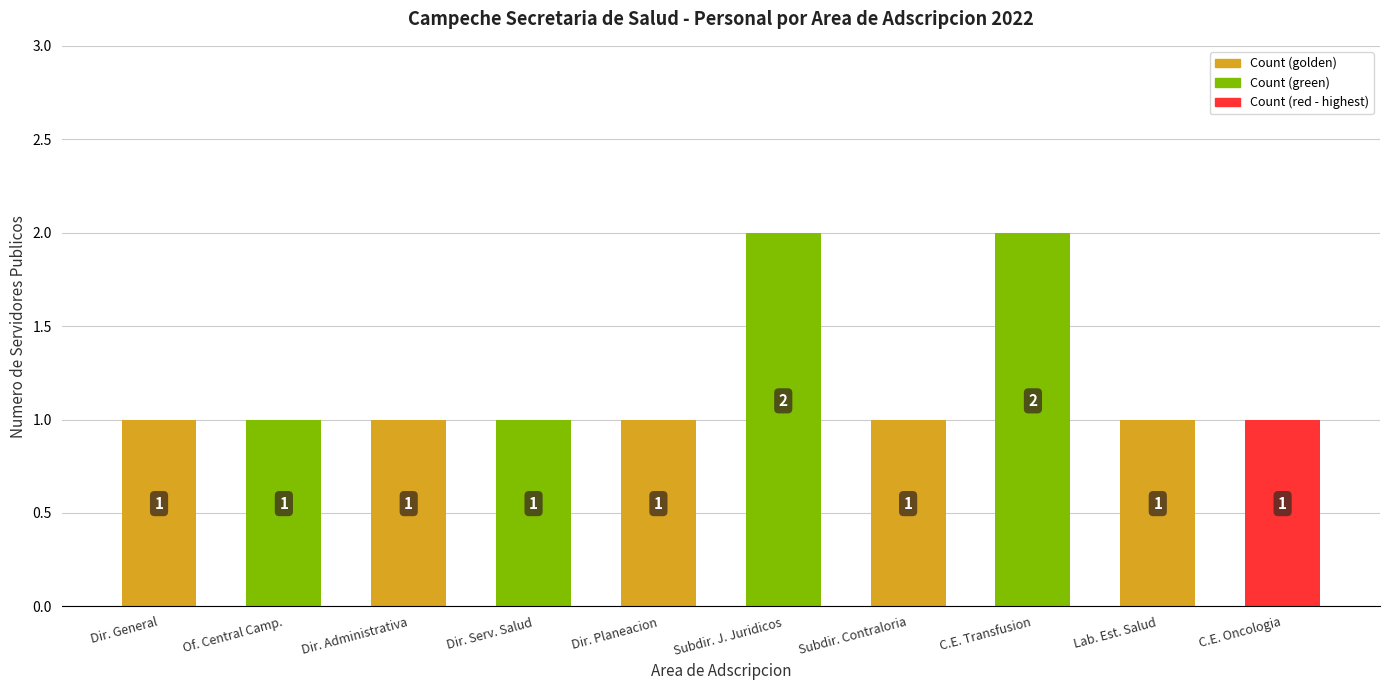

Reading left to right, extract all data points from this chart.

1	1	1	1	1	2	1	2	1	1